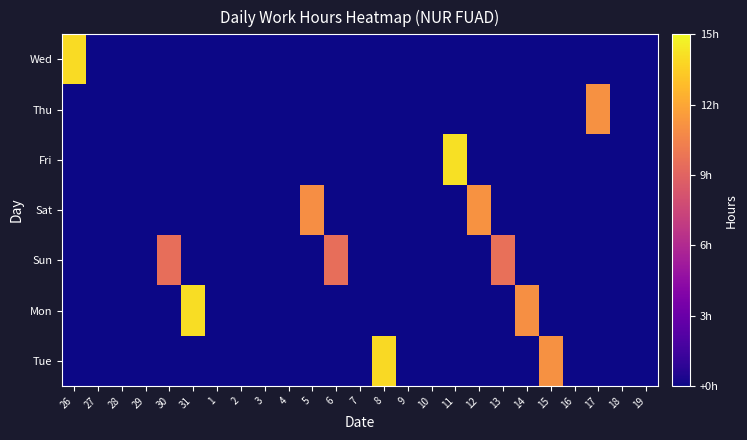

Reading left to right, extract all data points from this chart.

Wed: 26=14.0	27=0.0	28=0.0	29=0.0	30=0.0	31=0.0	1=0.0	2=0.0	3=0.0	4=0.0	5=0.0	6=0.0	7=0.0	8=0.0	9=0.0	10=0.0	11=0.0	12=0.0	13=0.0	14=0.0	15=0.0	16=0.0	17=0.0	18=0.0	19=0.0
Thu: 26=0.0	27=0.0	28=0.0	29=0.0	30=0.0	31=0.0	1=0.0	2=0.0	3=0.0	4=0.0	5=0.0	6=0.0	7=0.0	8=0.0	9=0.0	10=0.0	11=0.0	12=0.0	13=0.0	14=0.0	15=0.0	16=0.0	17=11.1	18=0.0	19=0.0
Fri: 26=0.0	27=0.0	28=0.0	29=0.0	30=0.0	31=0.0	1=0.0	2=0.0	3=0.0	4=0.0	5=0.0	6=0.0	7=0.0	8=0.0	9=0.0	10=0.0	11=14.1	12=0.0	13=0.0	14=0.0	15=0.0	16=0.0	17=0.0	18=0.0	19=0.0
Sat: 26=0.0	27=0.0	28=0.0	29=0.0	30=0.0	31=0.0	1=0.0	2=0.0	3=0.0	4=0.0	5=11.0	6=0.0	7=0.0	8=0.0	9=0.0	10=0.0	11=0.0	12=11.2	13=0.0	14=0.0	15=0.0	16=0.0	17=0.0	18=0.0	19=0.0
Sun: 26=0.0	27=0.0	28=0.0	29=0.0	30=9.6	31=0.0	1=0.0	2=0.0	3=0.0	4=0.0	5=0.0	6=9.6	7=0.0	8=0.0	9=0.0	10=0.0	11=0.0	12=0.0	13=9.6	14=0.0	15=0.0	16=0.0	17=0.0	18=0.0	19=0.0
Mon: 26=0.0	27=0.0	28=0.0	29=0.0	30=0.0	31=14.1	1=0.0	2=0.0	3=0.0	4=0.0	5=0.0	6=0.0	7=0.0	8=0.0	9=0.0	10=0.0	11=0.0	12=0.0	13=0.0	14=11.1	15=0.0	16=0.0	17=0.0	18=0.0	19=0.0
Tue: 26=0.0	27=0.0	28=0.0	29=0.0	30=0.0	31=0.0	1=0.0	2=0.0	3=0.0	4=0.0	5=0.0	6=0.0	7=0.0	8=13.9	9=0.0	10=0.0	11=0.0	12=0.0	13=0.0	14=0.0	15=11.1	16=0.0	17=0.0	18=0.0	19=0.0